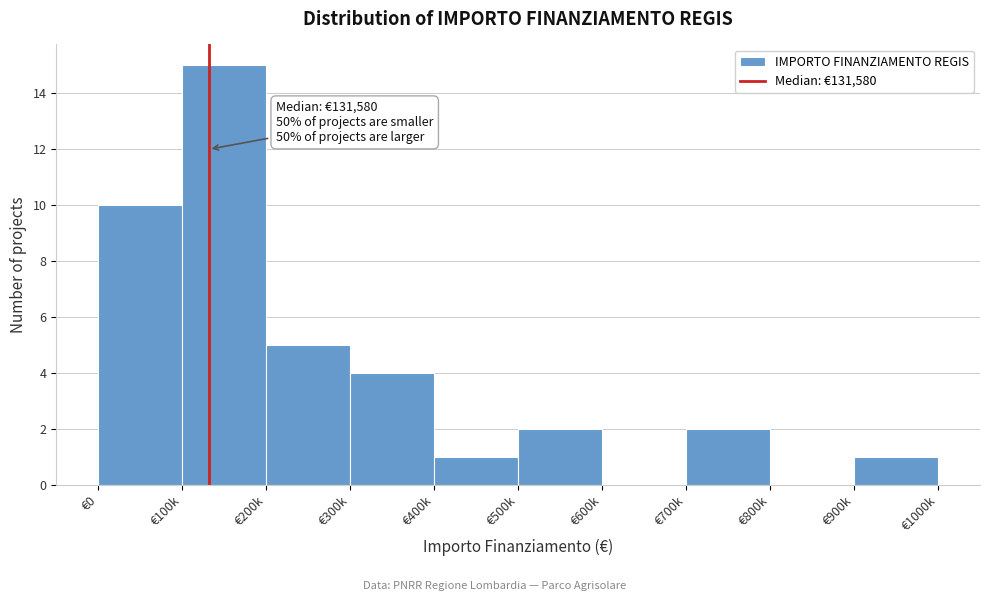

Reading left to right, extract all data points from this chart.

€0=10	€100k=15	€200k=5	€300k=4	€400k=1	€500k=2	€600k=0	€700k=2	€800k=0	€900k=1